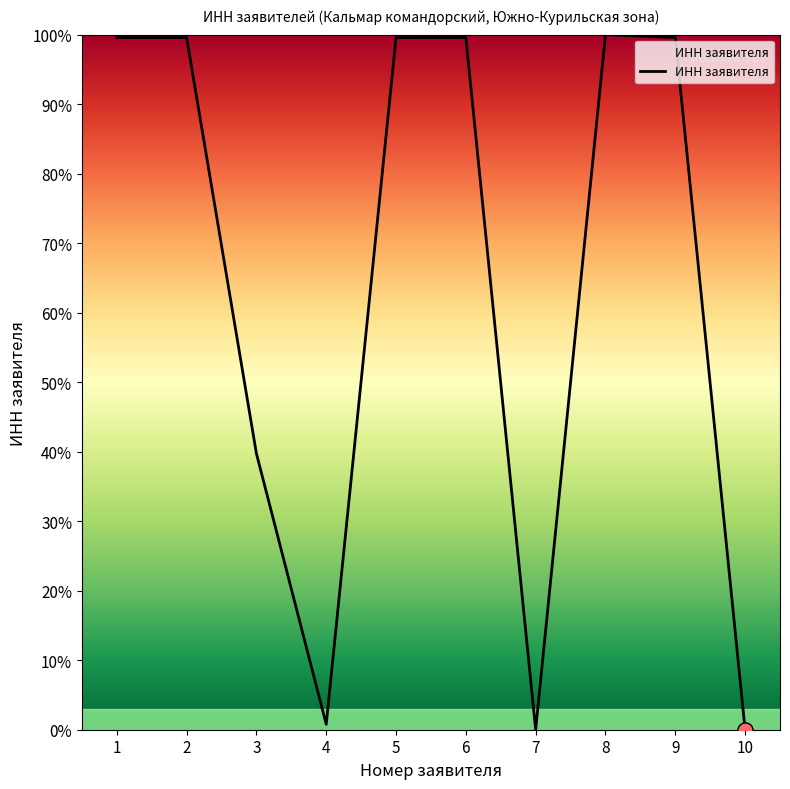

What is the change in value from 5 to 8?

+0.4